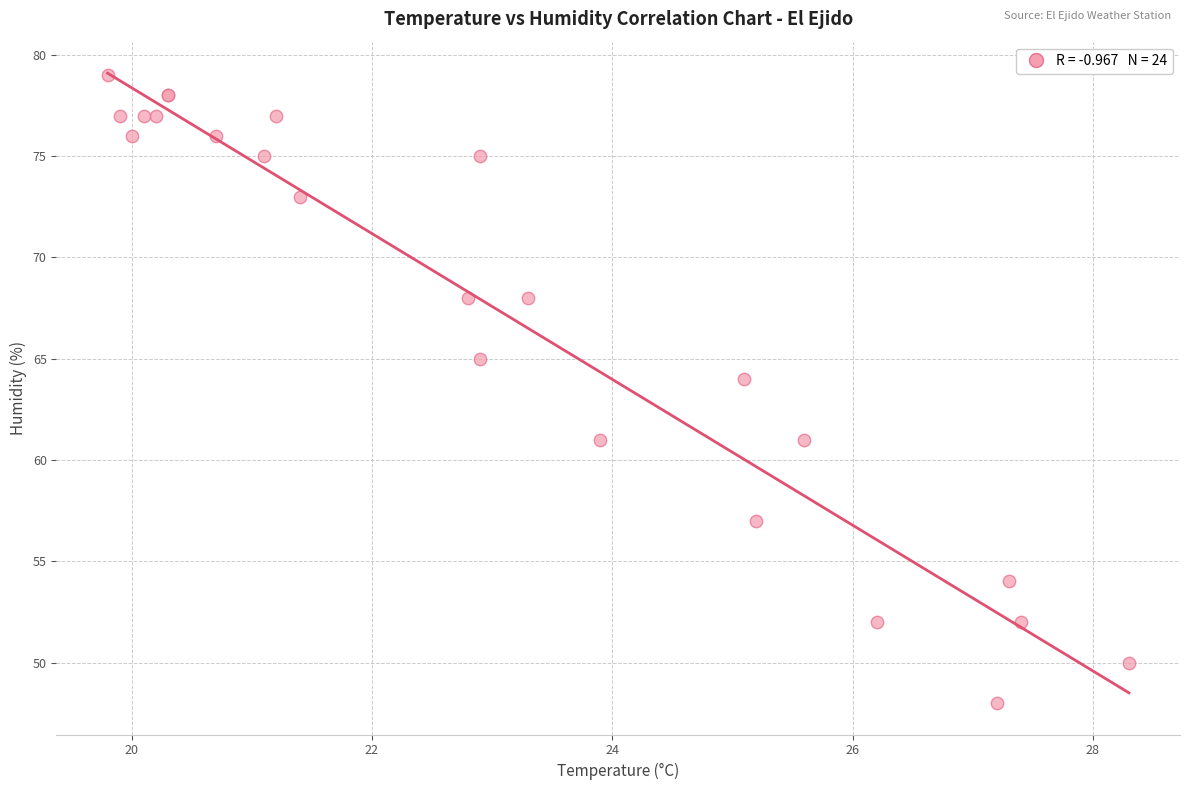

What Y value in the scatter plot is closest to 63?

64